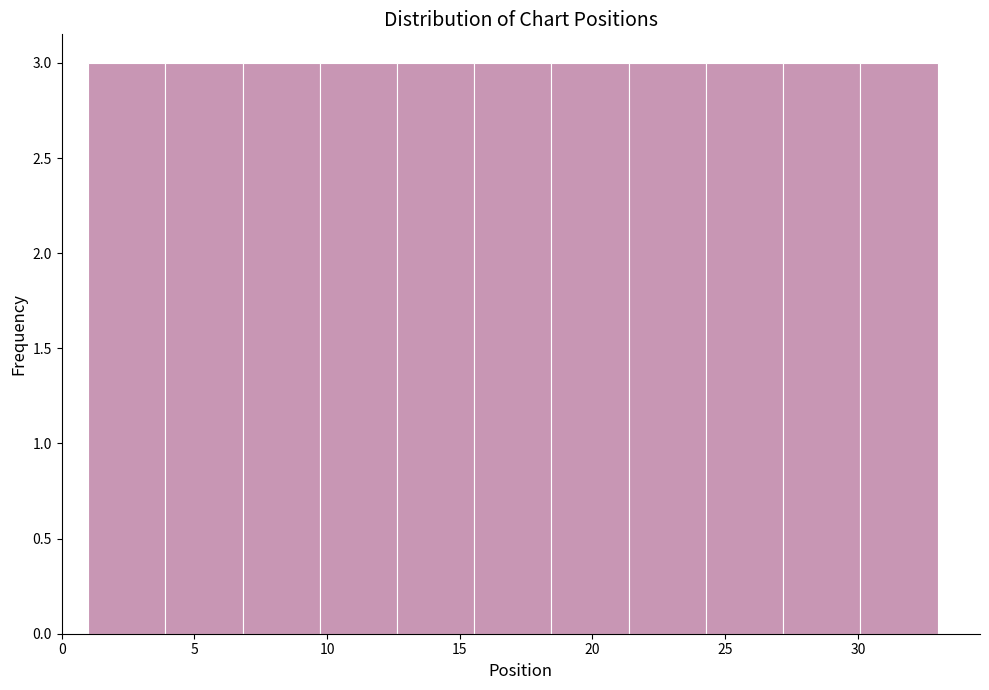

What is the height of the bar covering 24.5 to 27.0 on the x-axis? Neither the bar edges nor the heights are printed on the chart, so give them approximately, as read against the axes.

3